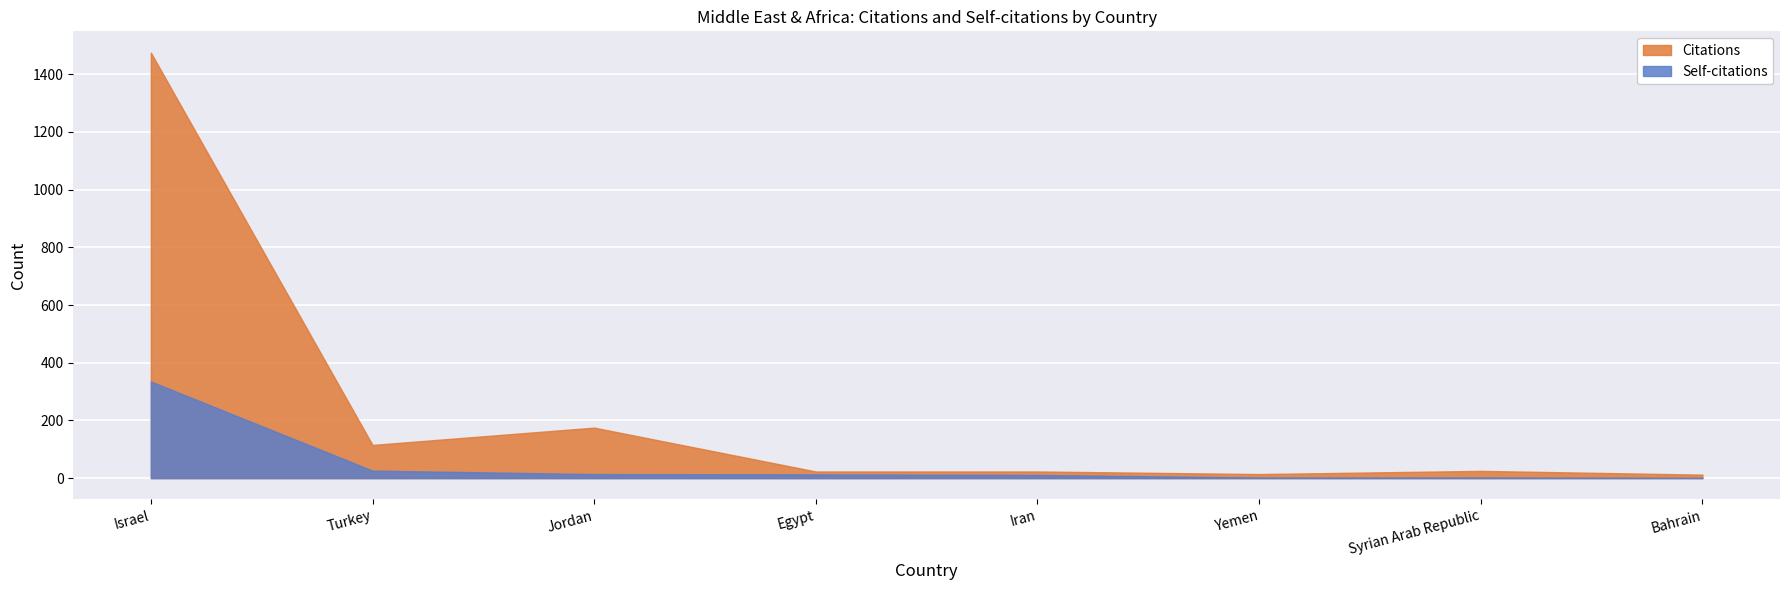

Reading left to right, list all the values displayed in this chart.

Citations: Israel=1475	Turkey=115	Jordan=175	Egypt=23	Iran=23	Yemen=14	Syrian Arab Republic=25	Bahrain=12
Self-citations: Israel=335	Turkey=26	Jordan=14	Egypt=13	Iran=11	Yemen=2	Syrian Arab Republic=2	Bahrain=1